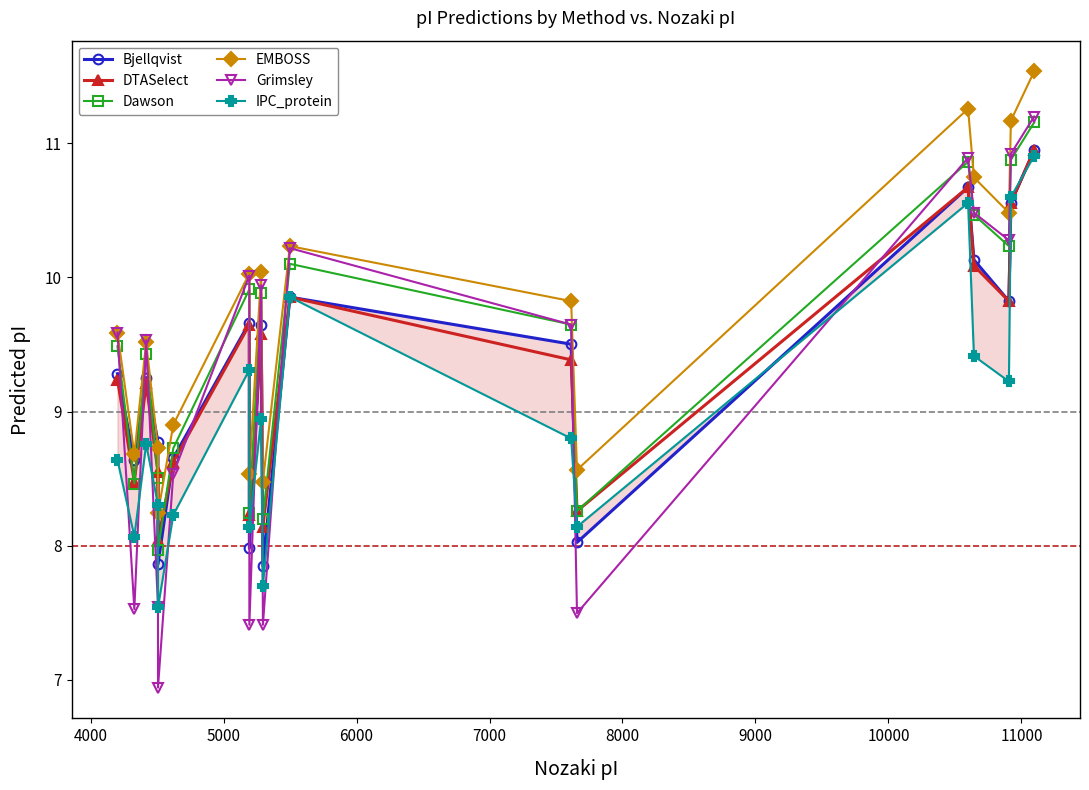

What are all the series names shown in the legend?

Bjellqvist, DTASelect, Dawson, EMBOSS, Grimsley, IPC_protein